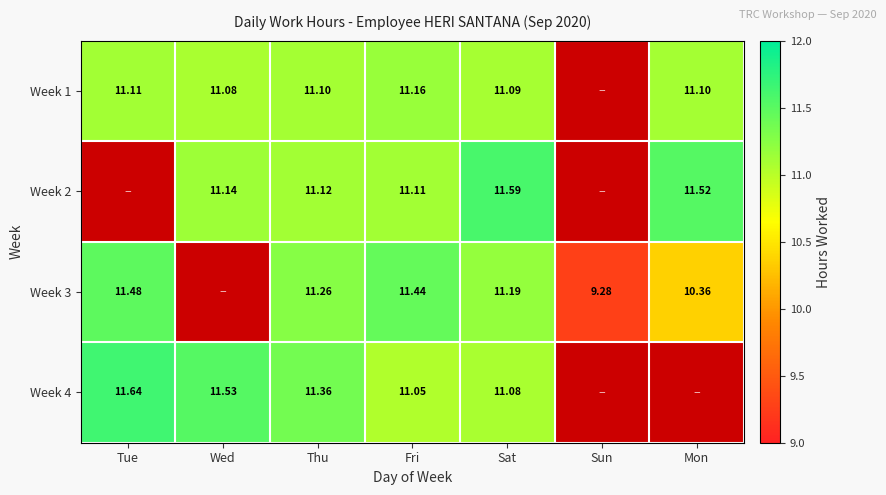

Is the value of Week 4 at Wed greater than the value of Week 3 at Fri?

Yes